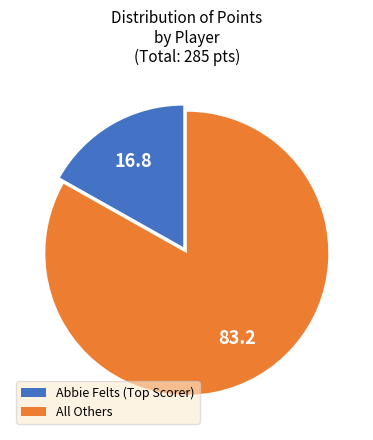

Does any single category account for the majority?

Yes